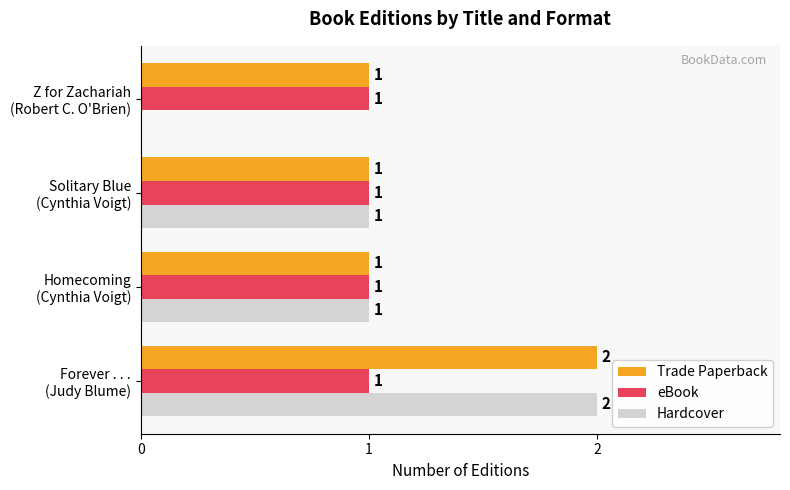

Which series has the largest total across all categories?

Trade Paperback